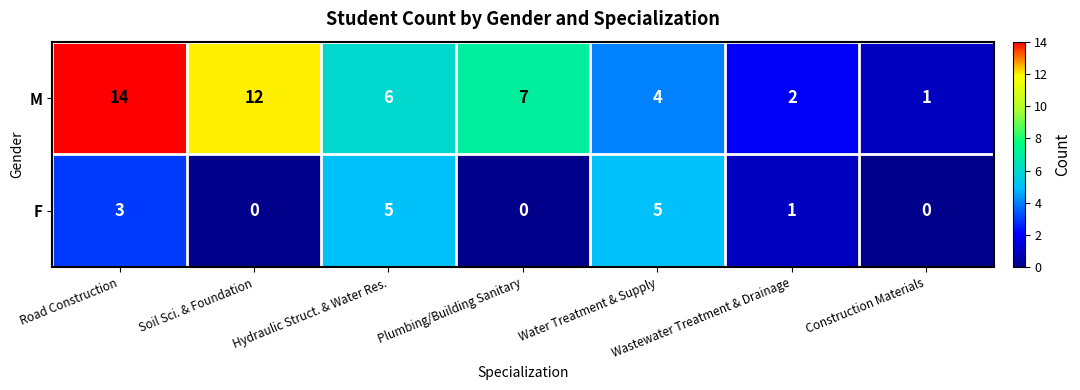

Which label corresponds to the largest value in the chart?

Road Construction